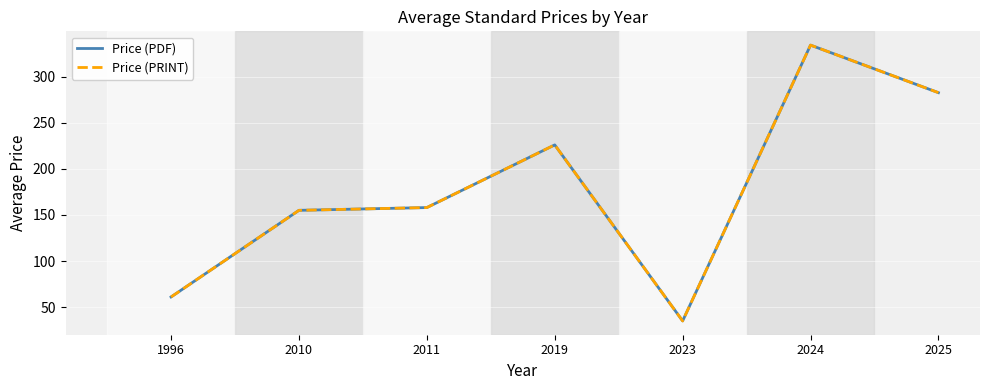

True or false: Price (PRINT) and Price (PDF) cross at least once.

False